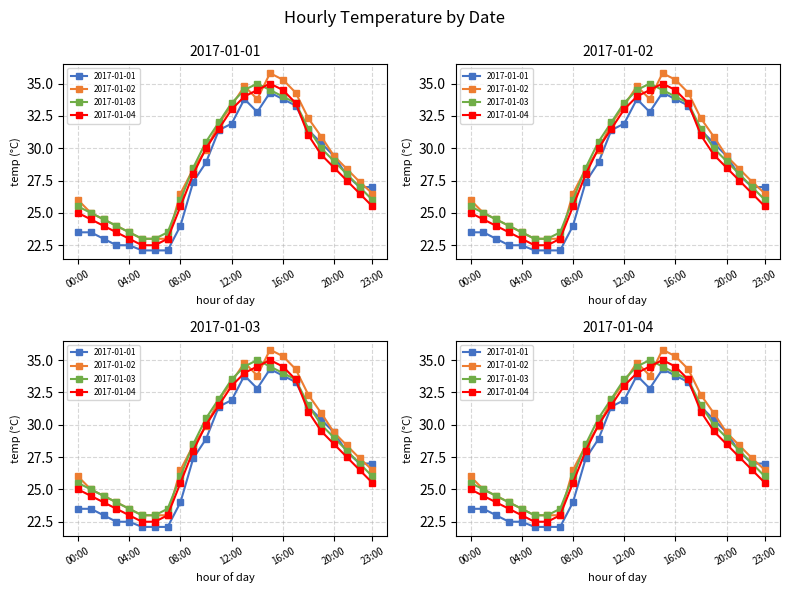

Which series changed the most between 04:00 and 19:00?

2017-01-01